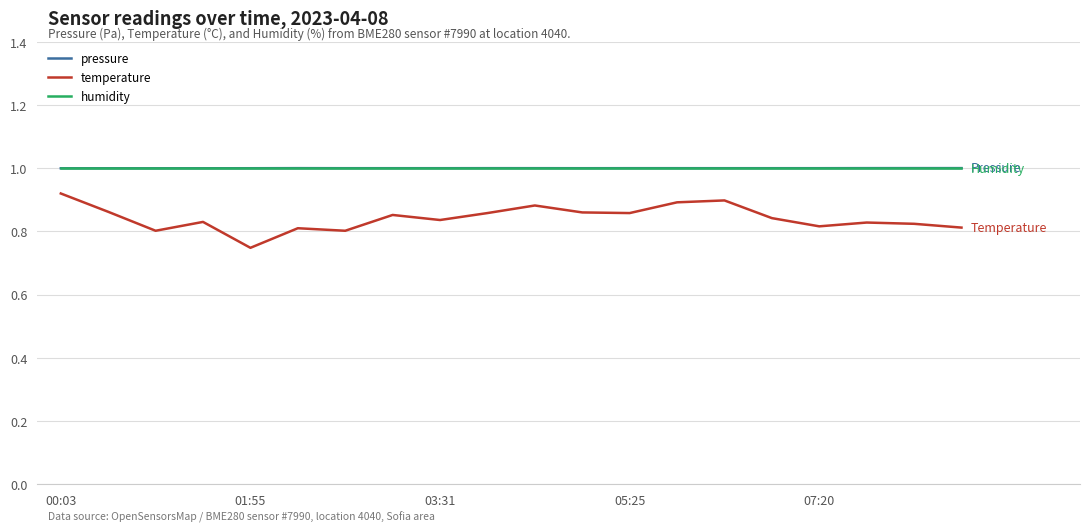

How many lines are shown in the chart?

3